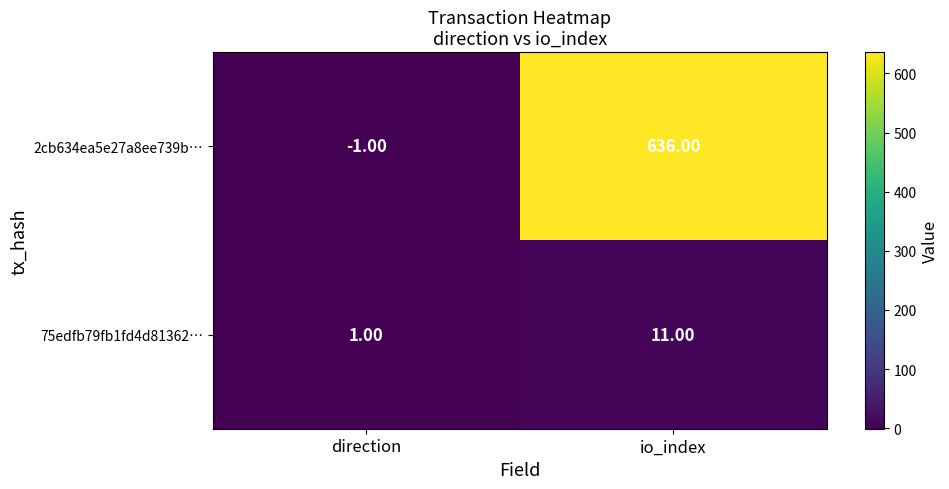

What is the average value of the 75edfb79fb1fd4d81362… series?

6